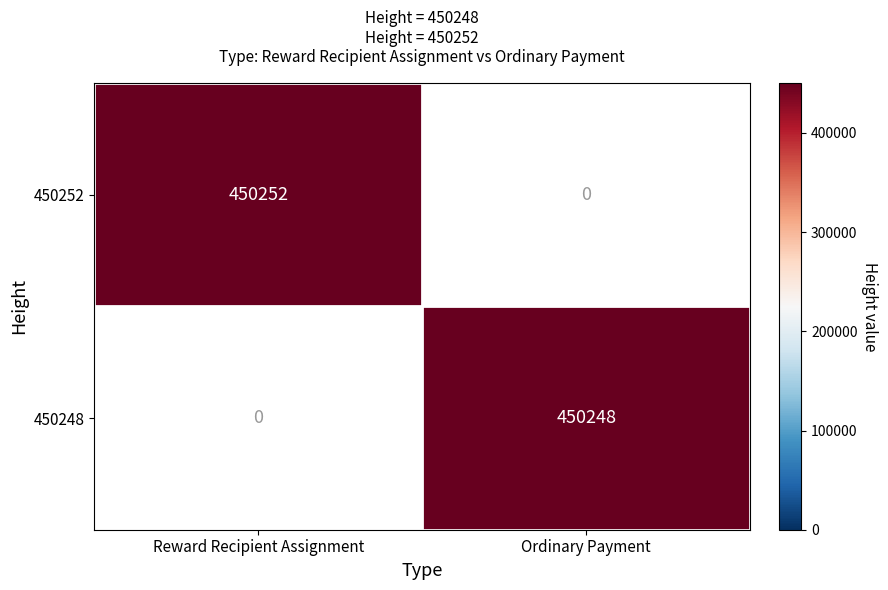

Is it true that 450252 equals 450252 at Reward Recipient Assignment?

True